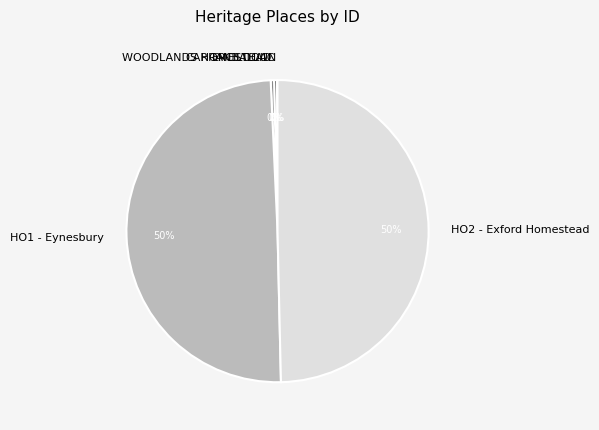

Is CARRANBALLAC the majority of the pie?

No